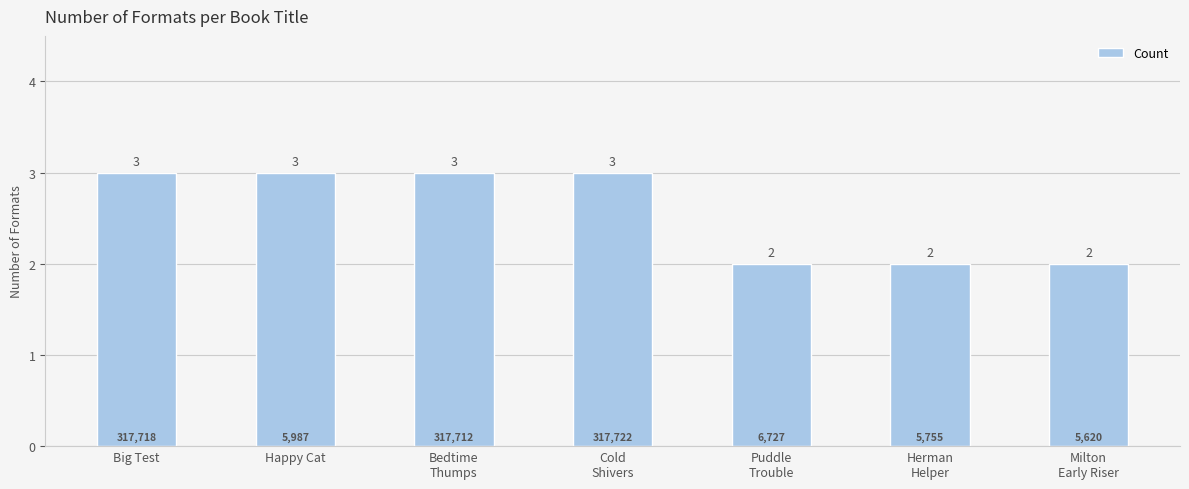

What is the greatest value displayed?

3